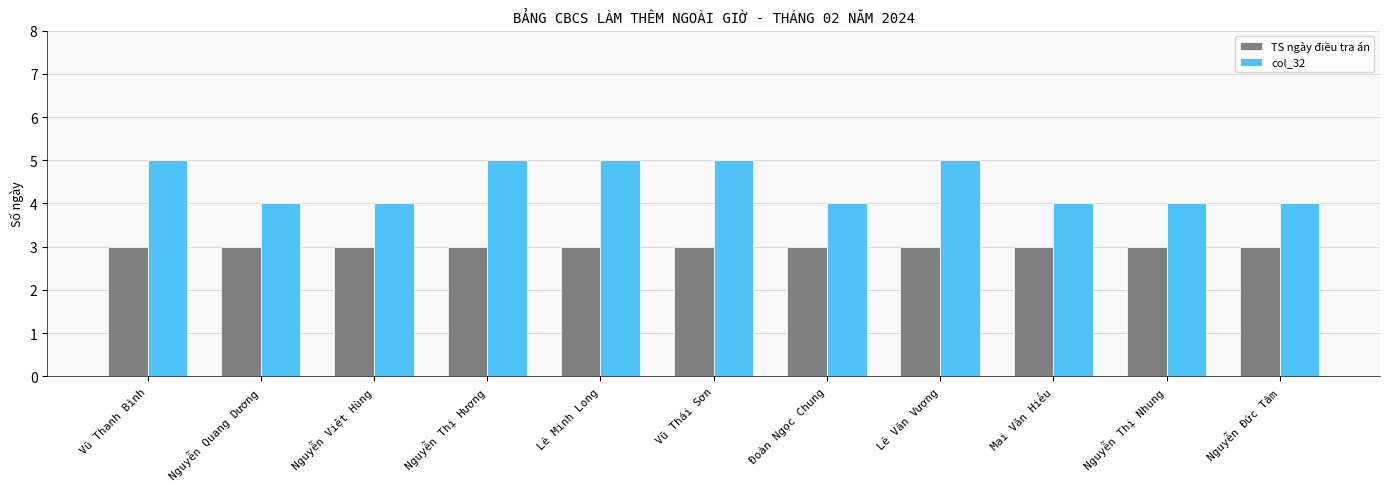

How many categories are shown in the chart?

11